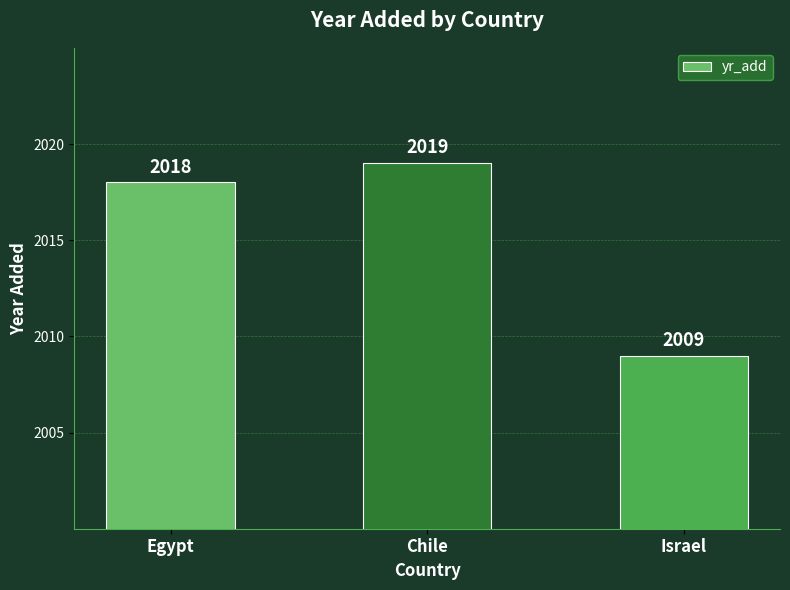

Which category has the lowest value across all series?

Israel